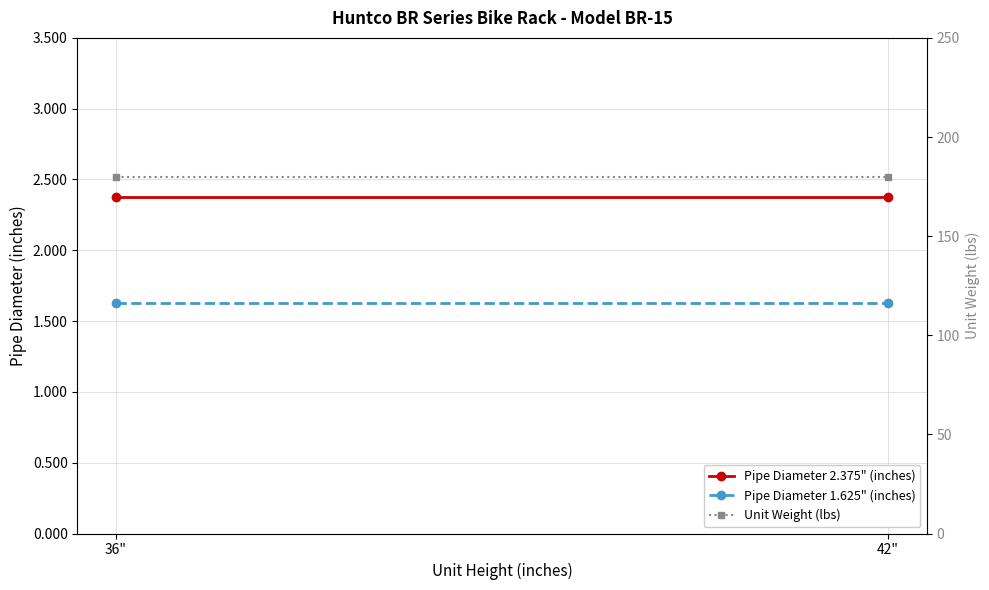

What is the sum of the Pipe Diameter 1.625" (inches) values at 36" and 42"?

3.2